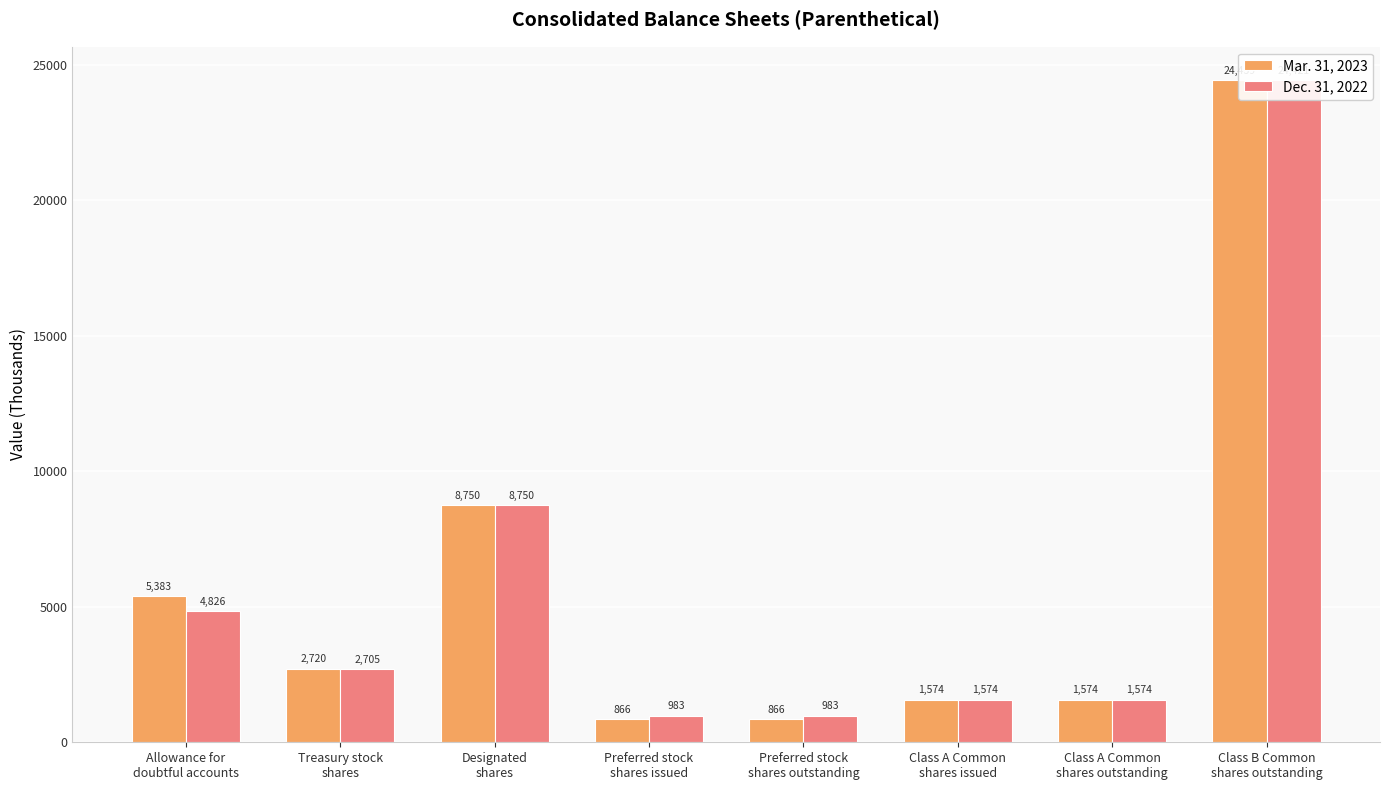

Is it true that Mar. 31, 2023 equals 1574 at Class A Common
shares outstanding?

True